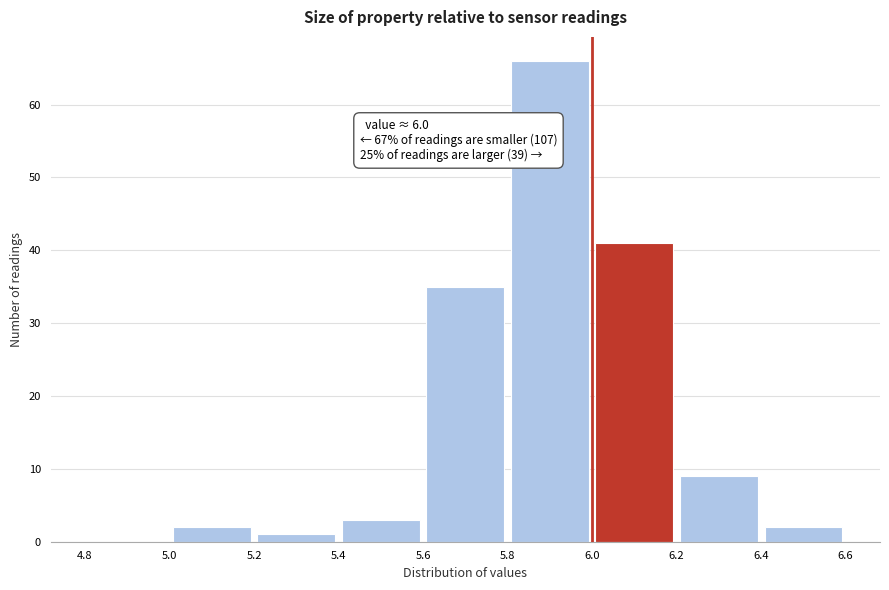

Over which range of the x-axis is the bar tallest?

5.8 to 6.0